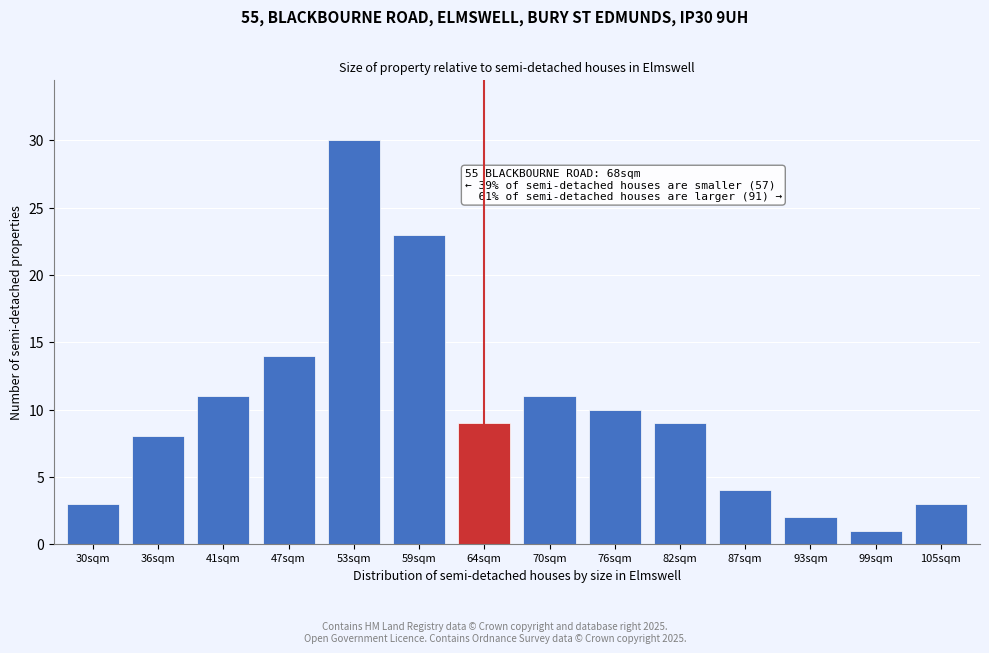

Reading right to left, what are all the values shown in this chart?

105sqm=3	99sqm=1	93sqm=2	87sqm=4	82sqm=9	76sqm=10	70sqm=11	64sqm=9	59sqm=23	53sqm=30	47sqm=14	41sqm=11	36sqm=8	30sqm=3